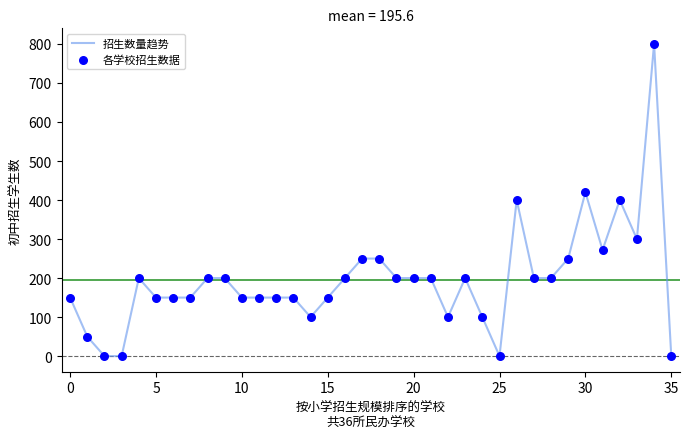

What is the greatest value displayed?

800